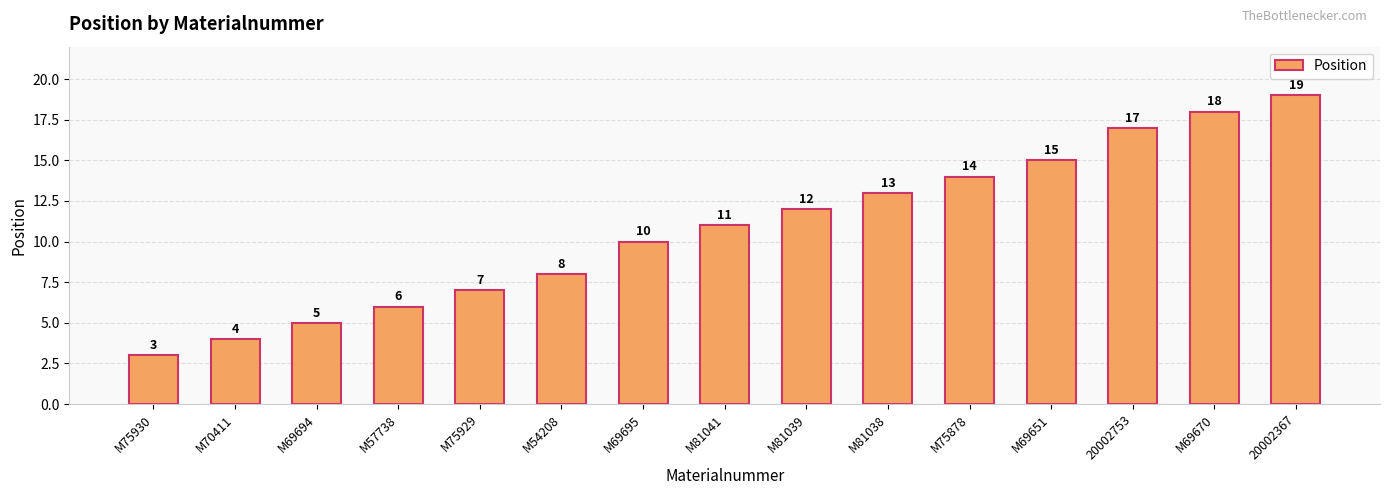

Are the bars horizontal?

No